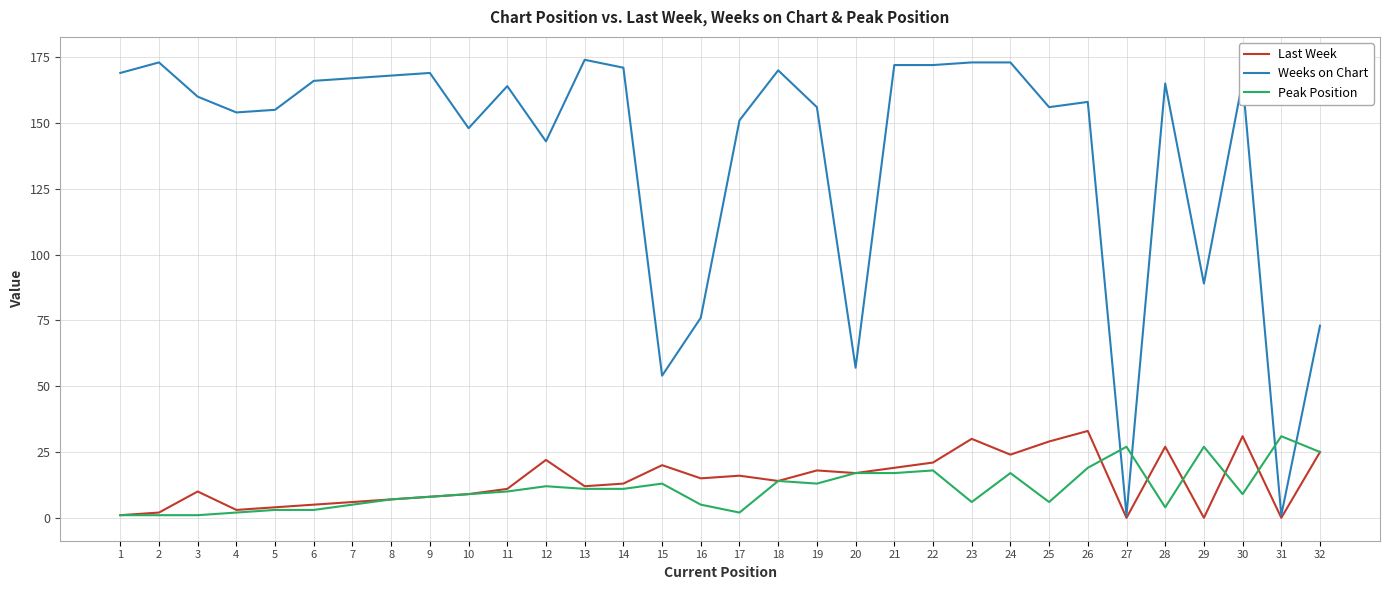

True or false: Peak Position has a value of 3 at 6.

True